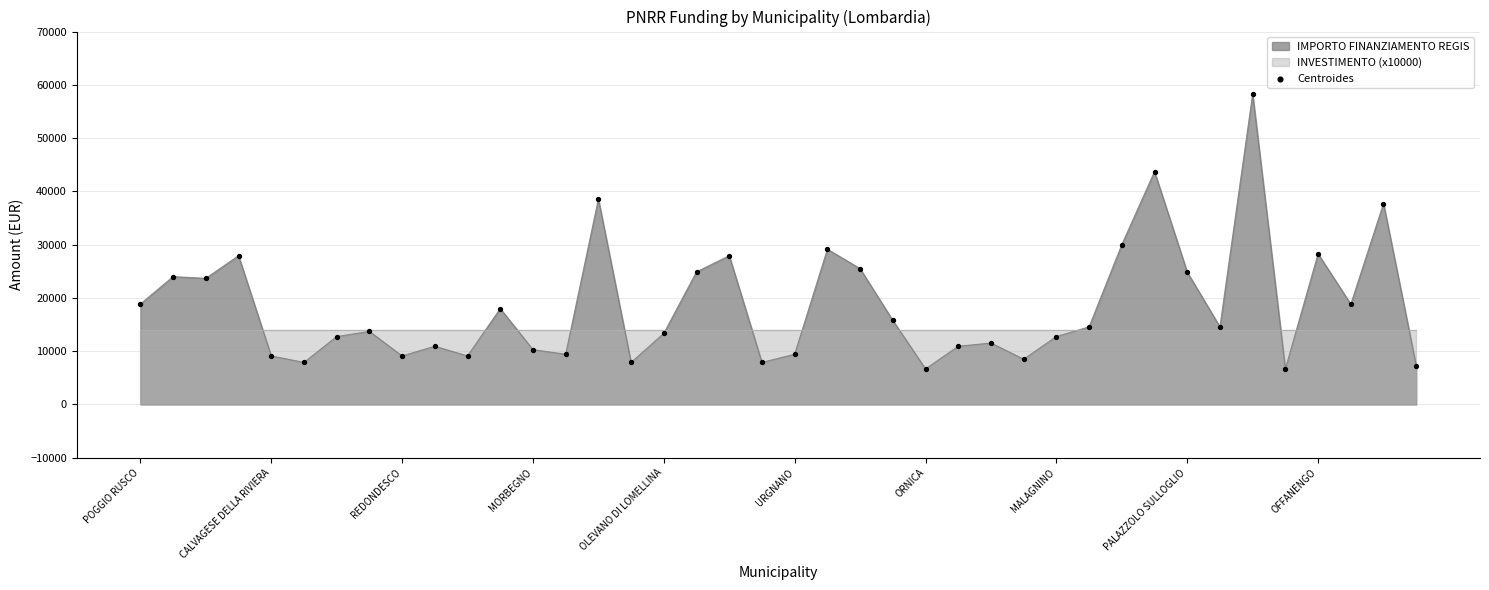

What is the minimum value for IMPORTO FINANZIAMENTO REGIS?

6677